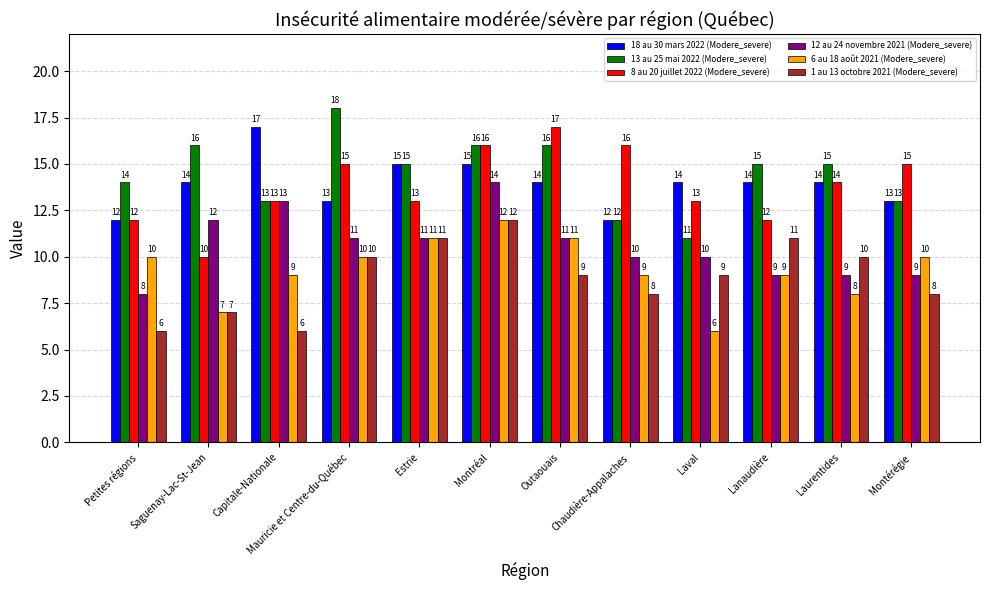

At which label is 13 au 25 mai 2022 (Modere_severe) closest to 14?

Petites régions